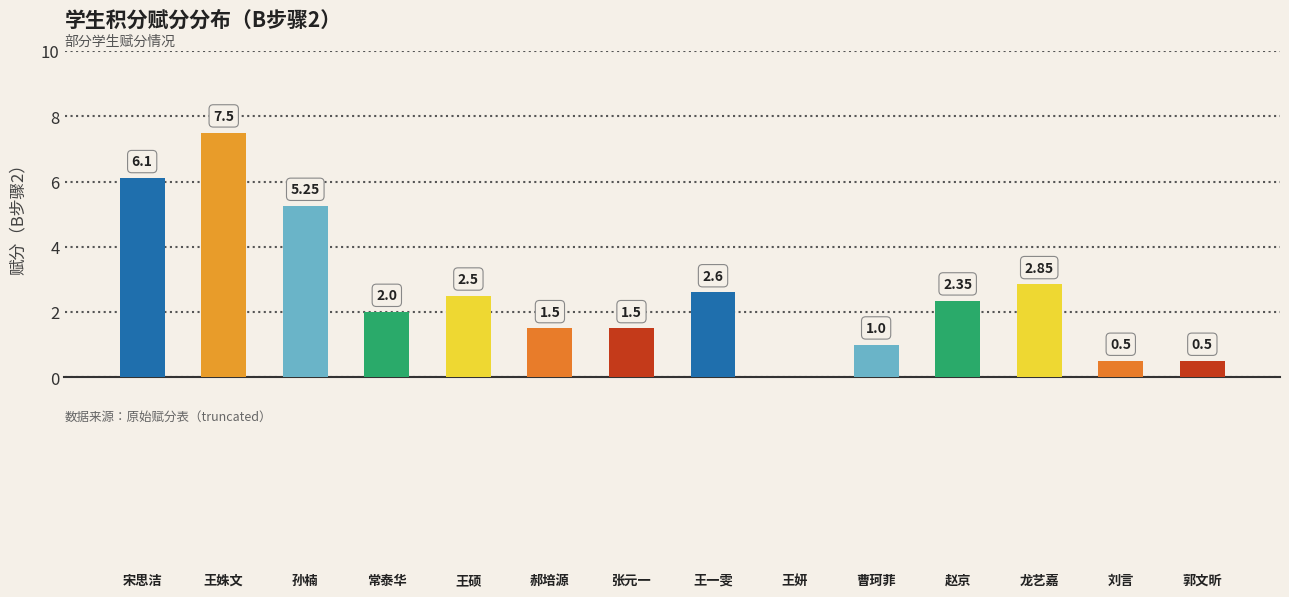

What is the average value?

2.6